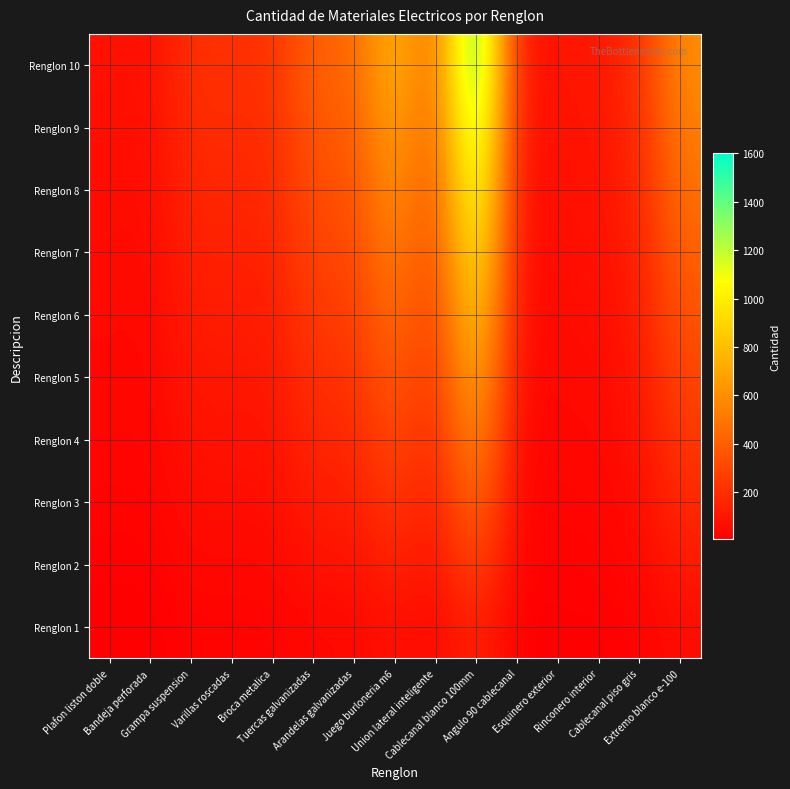

At which category is the sum across all series the highest?

Cablecanal blanco 100mm